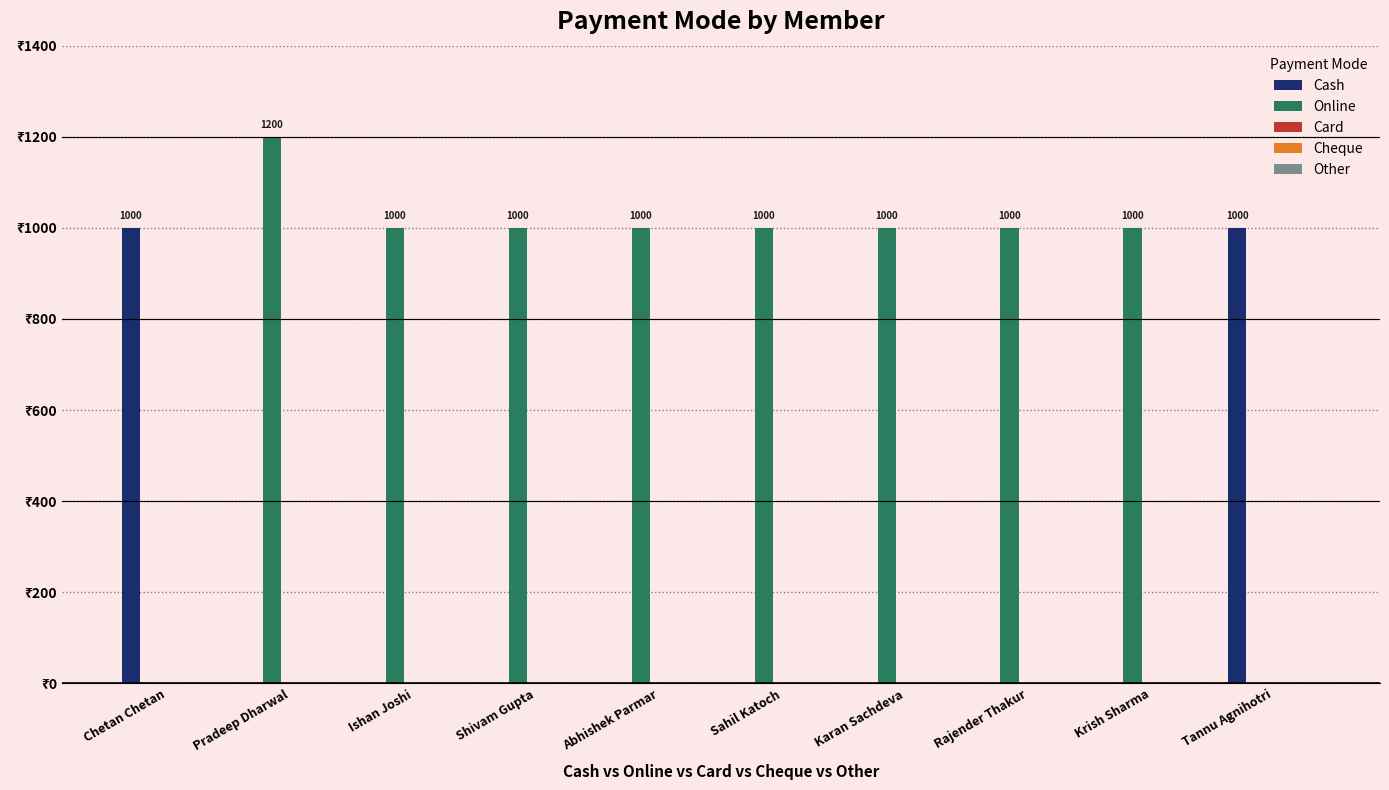

At which category is the sum across all series the highest?

Pradeep Dharwal